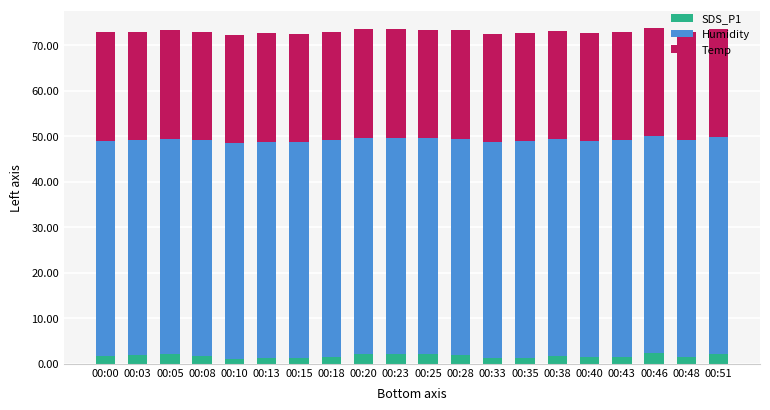

What is the total value across all series at 00:38?

73.1